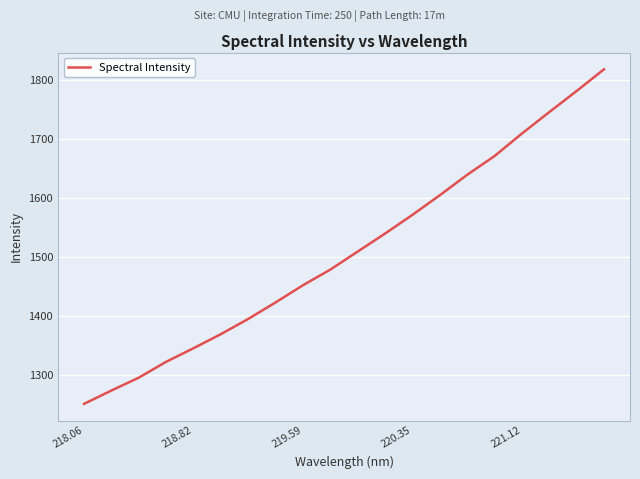

What is the difference between the maximum and minimum values?

565.9